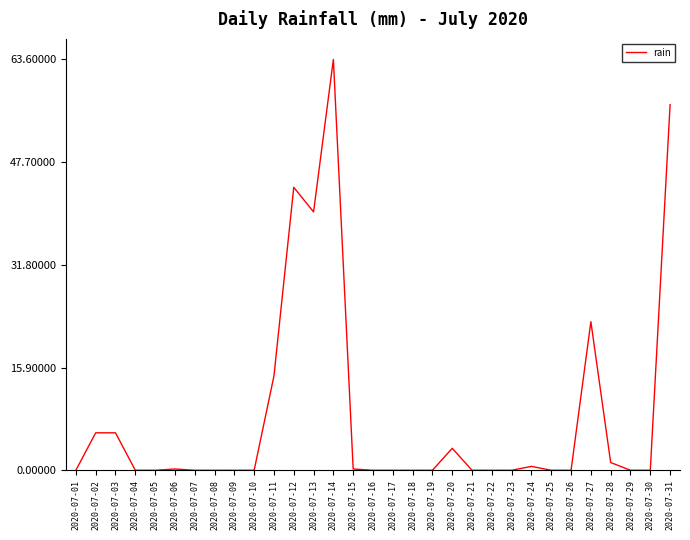

True or false: the data shows -20.6 at 2020-07-22.

False